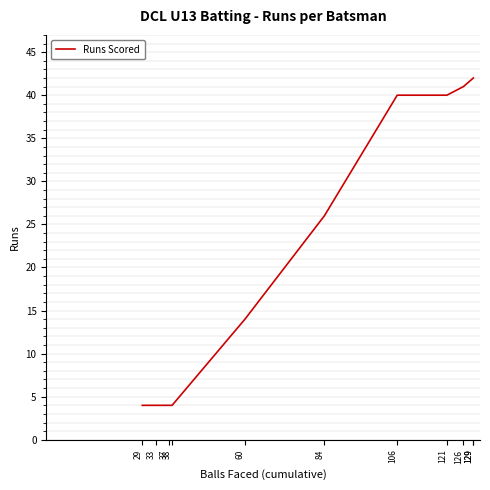

Reading right to left, list all the values displayed in this chart.

42	42	41	40	40	26	14	4	4	4	4